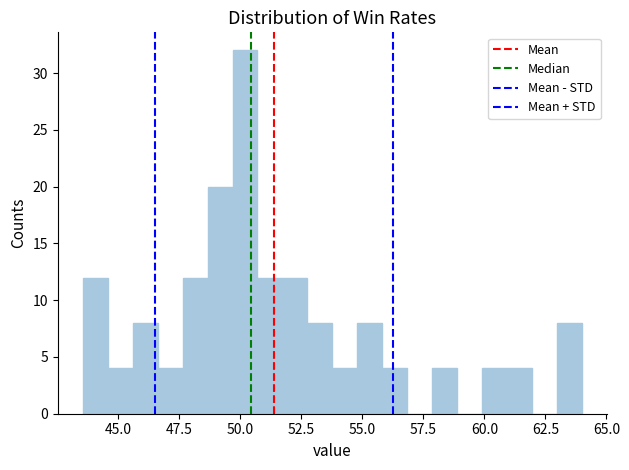

Around what value on the x-axis is the tallest bar? Give the approximate position of its centre, as read against the axis.

50.0